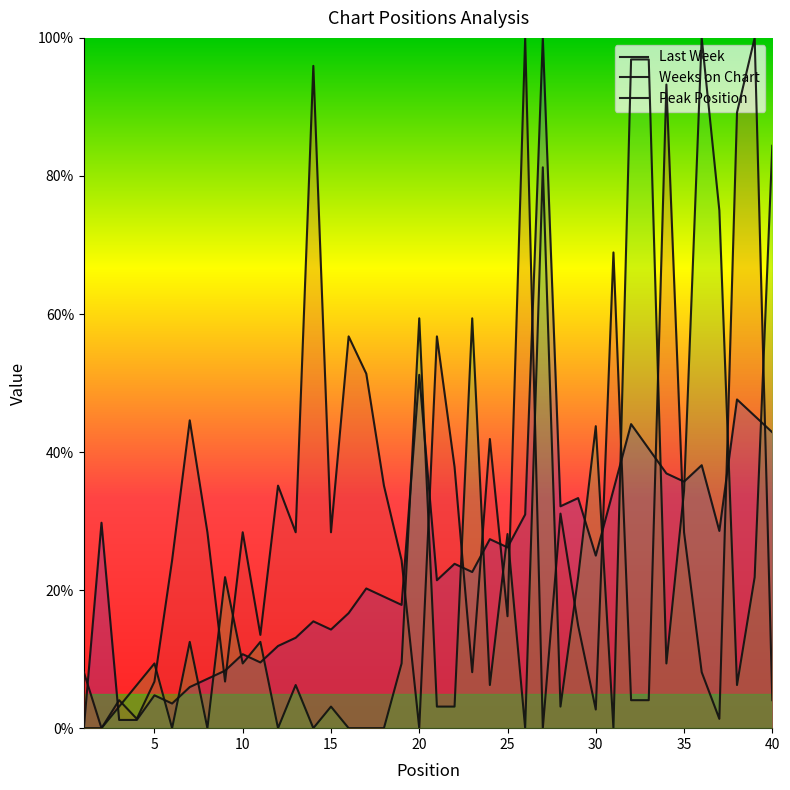

In Weeks on Chart, how many points are higher than both neighbors (excluding endpoints)?

13